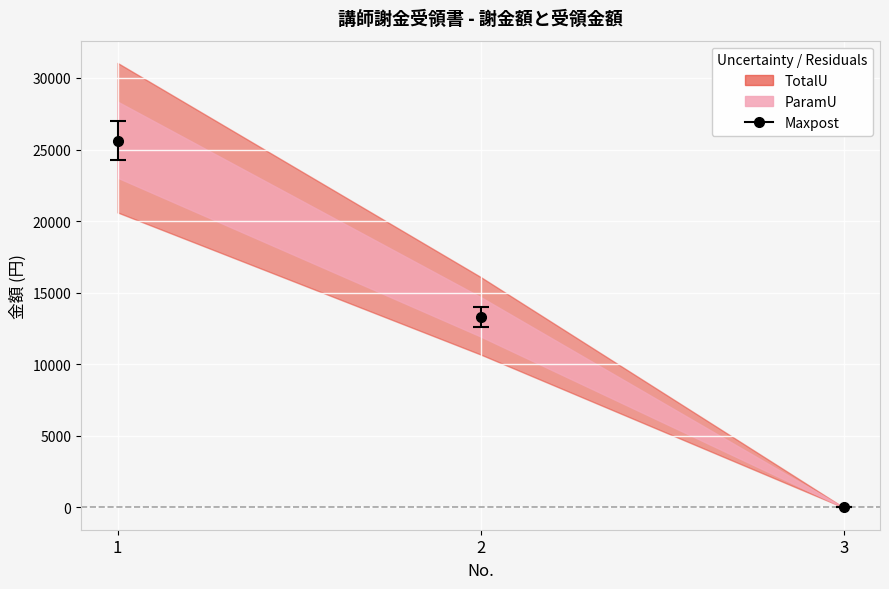

The value of 受領金額 at 1 is 40642. True or false?

False